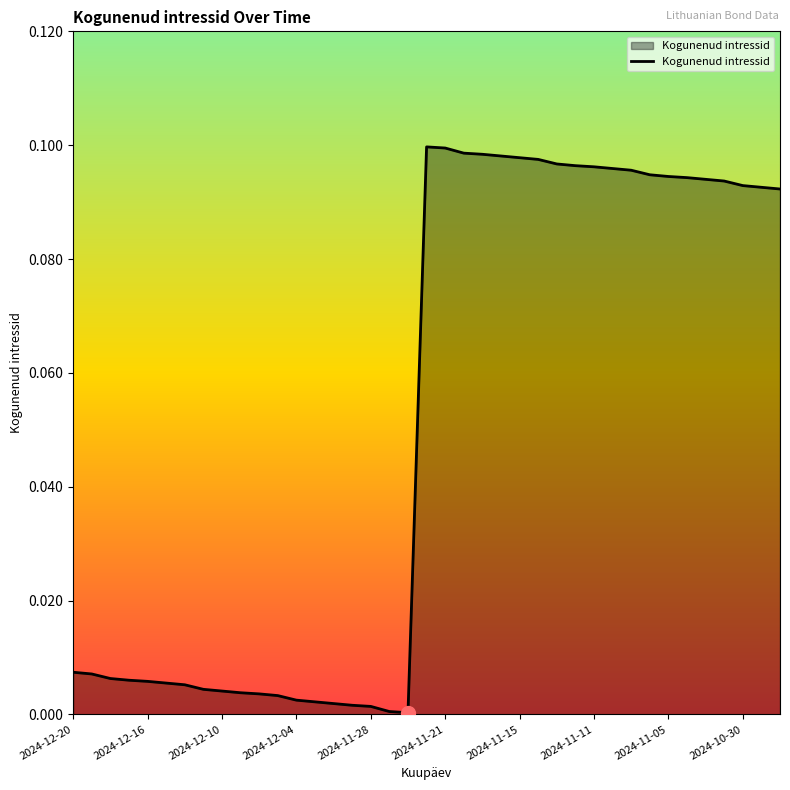

List the labels in order of value, largest first.

2024-11-22, 2024-11-21, 2024-11-20, 2024-11-19, 2024-11-18, 2024-11-15, 2024-11-14, 2024-11-13, 2024-11-12, 2024-11-11, 2024-11-08, 2024-11-07, 2024-11-06, 2024-11-05, 2024-11-04, 2024-11-01, 2024-10-31, 2024-10-30, 2024-10-29, 2024-10-28, 2024-12-20, 2024-12-19, 2024-12-18, 2024-12-17, 2024-12-16, 2024-12-13, 2024-12-12, 2024-12-11, 2024-12-10, 2024-12-09, 2024-12-06, 2024-12-05, 2024-12-04, 2024-12-03, 2024-12-02, 2024-11-29, 2024-11-28, 2024-11-27, 2024-11-26